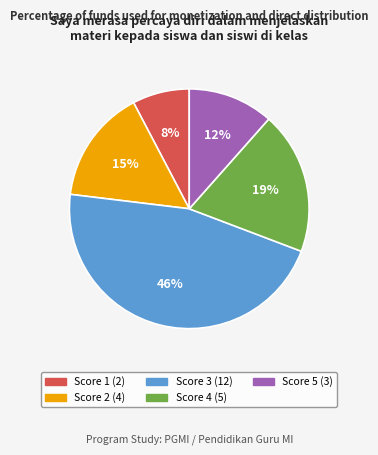

To the nearest percent, what is the average slice percentage?

20%